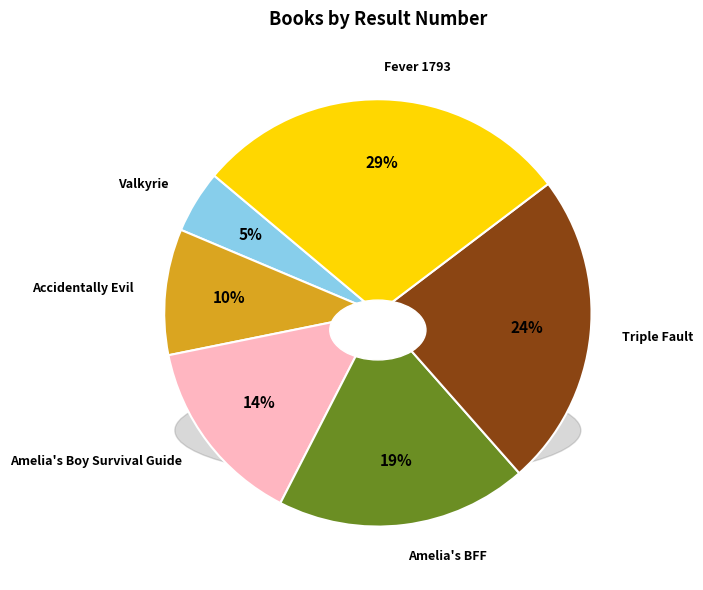

Is Fever 1793 the majority of the pie?

No